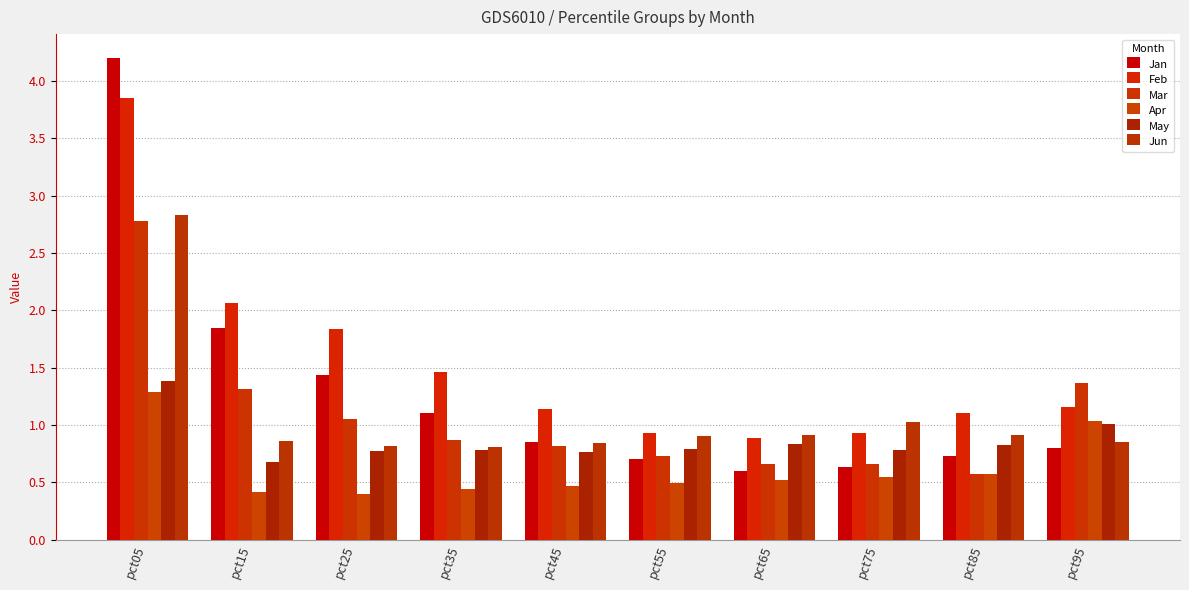

Which series changed the most between pct05 and pct25?

Jan